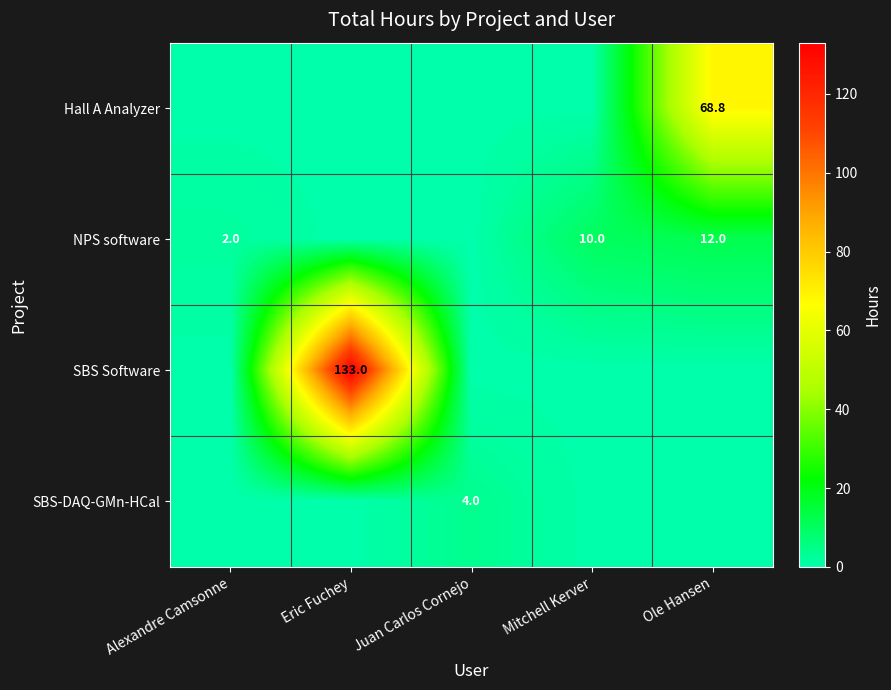

The NPS software series shows 10.0 at Mitchell Kerver. True or false?

True